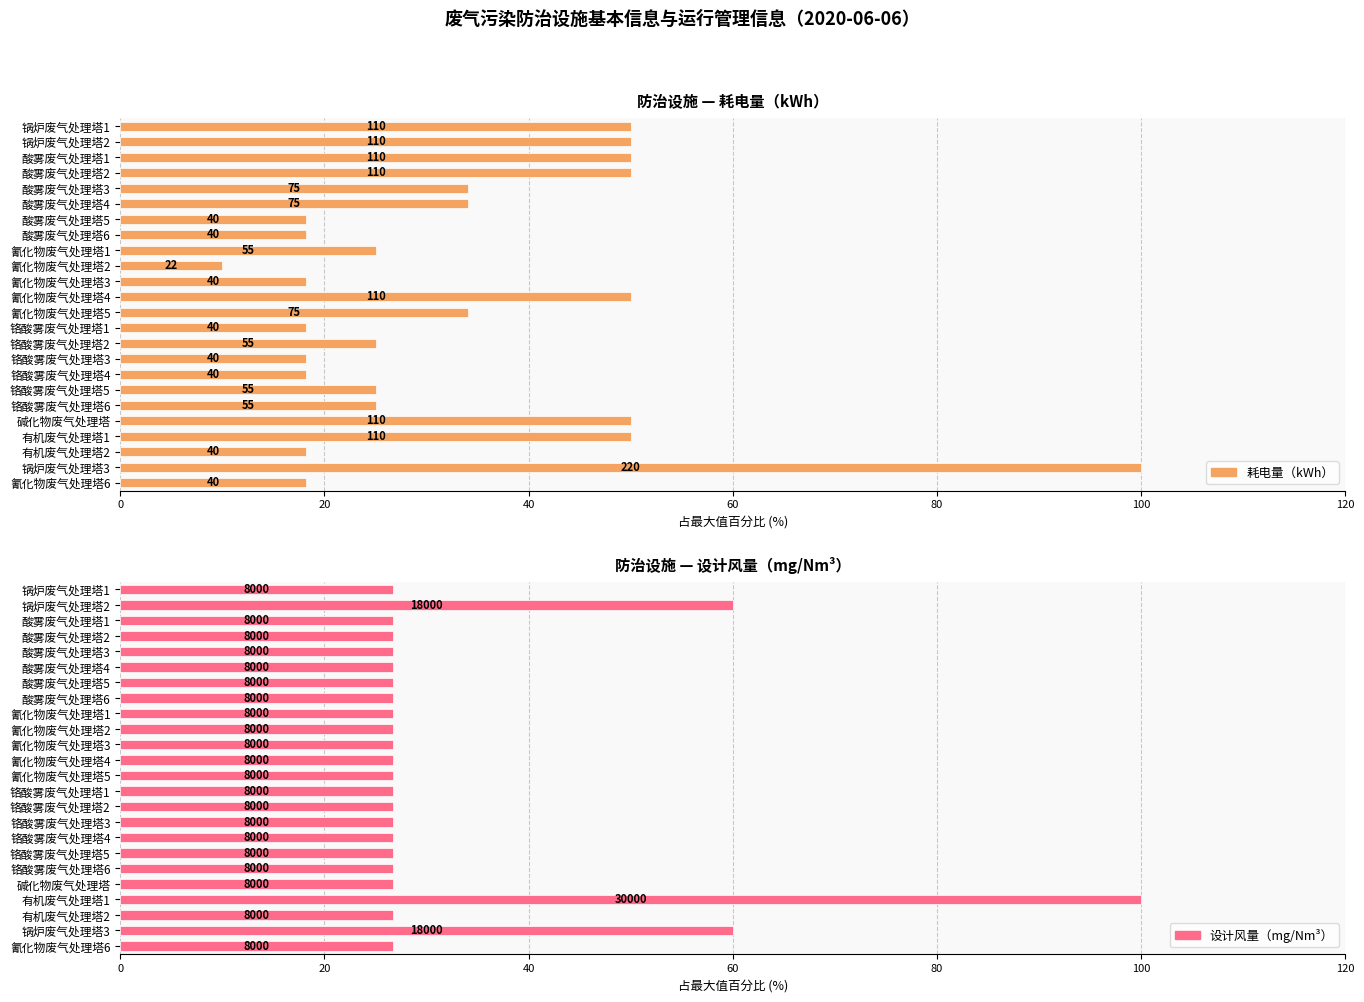

Reading left to right, transcribe all the data shown in this chart.

耗电量（kWh）: 50.0	50.0	50.0	50.0	34.1	34.1	18.2	18.2	25.0	10.0	18.2	50.0	34.1	18.2	25.0	18.2	18.2	25.0	25.0	50.0	50.0	18.2	100.0	18.2
设计风量（mg/Nm³）: 26.7	60.0	26.7	26.7	26.7	26.7	26.7	26.7	26.7	26.7	26.7	26.7	26.7	26.7	26.7	26.7	26.7	26.7	26.7	26.7	100.0	26.7	60.0	26.7